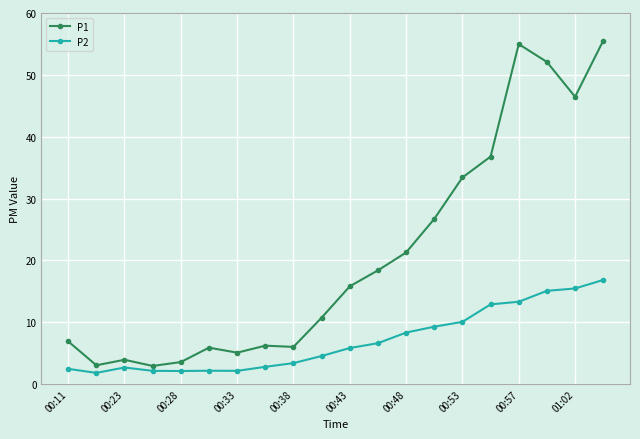

Does the chart display data point markers on the line(s)?

Yes